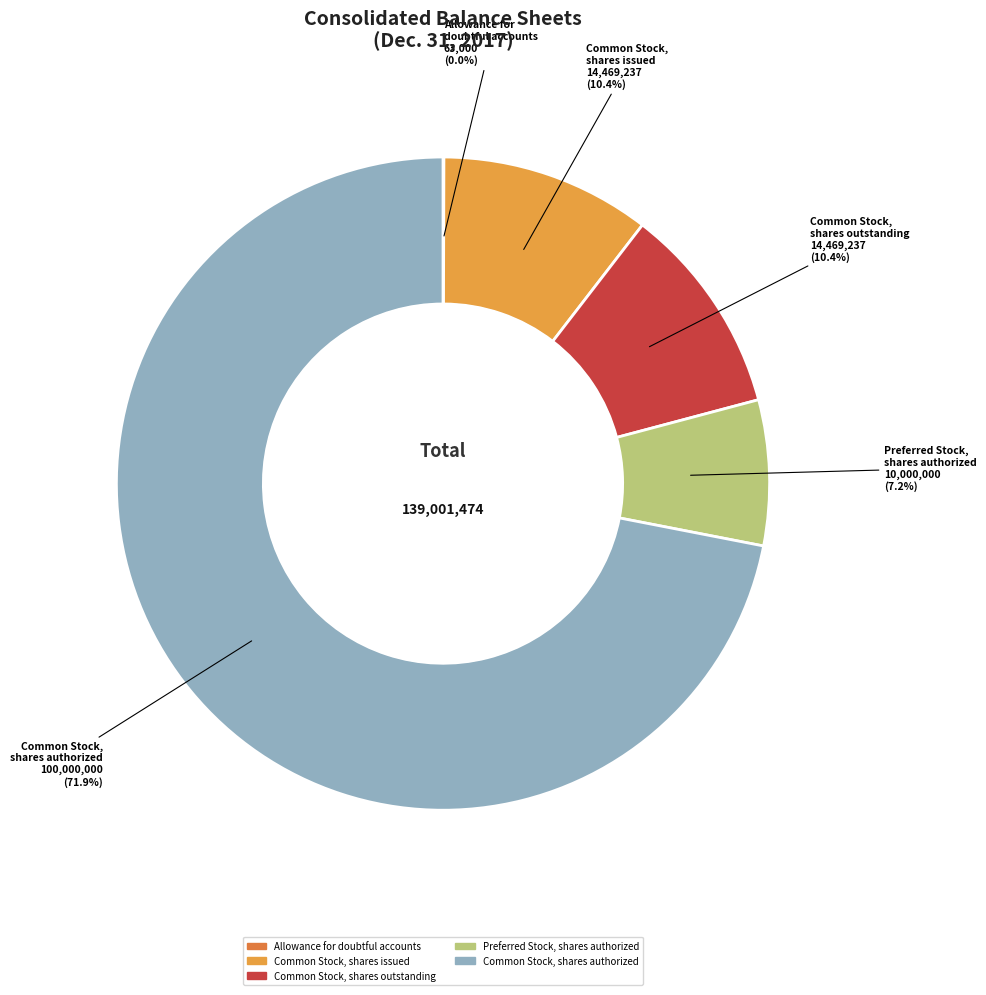

To the nearest percent, what percentage of the pie is Common Stock, shares issued?

10%